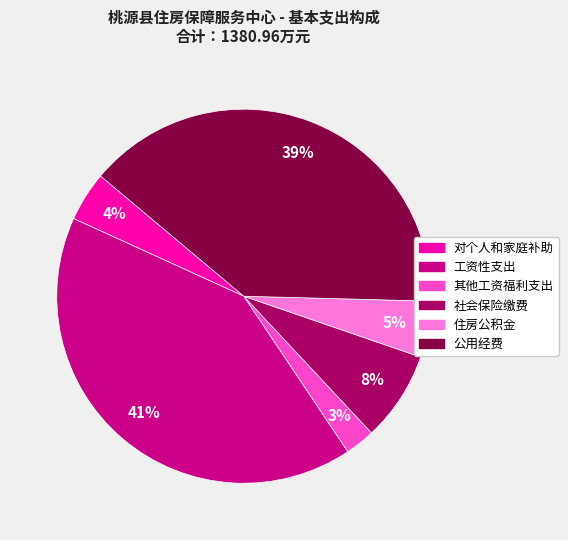

What percentage is the 社会保险缴费 slice, to the nearest percent?

8%